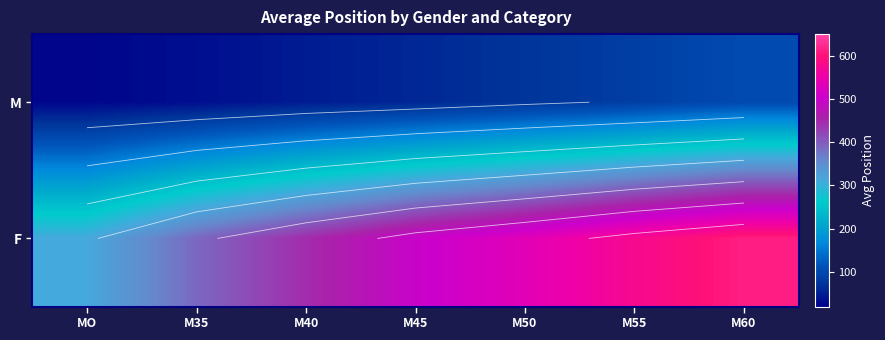

What is the difference between the maximum and minimum values in the F series?

300.5